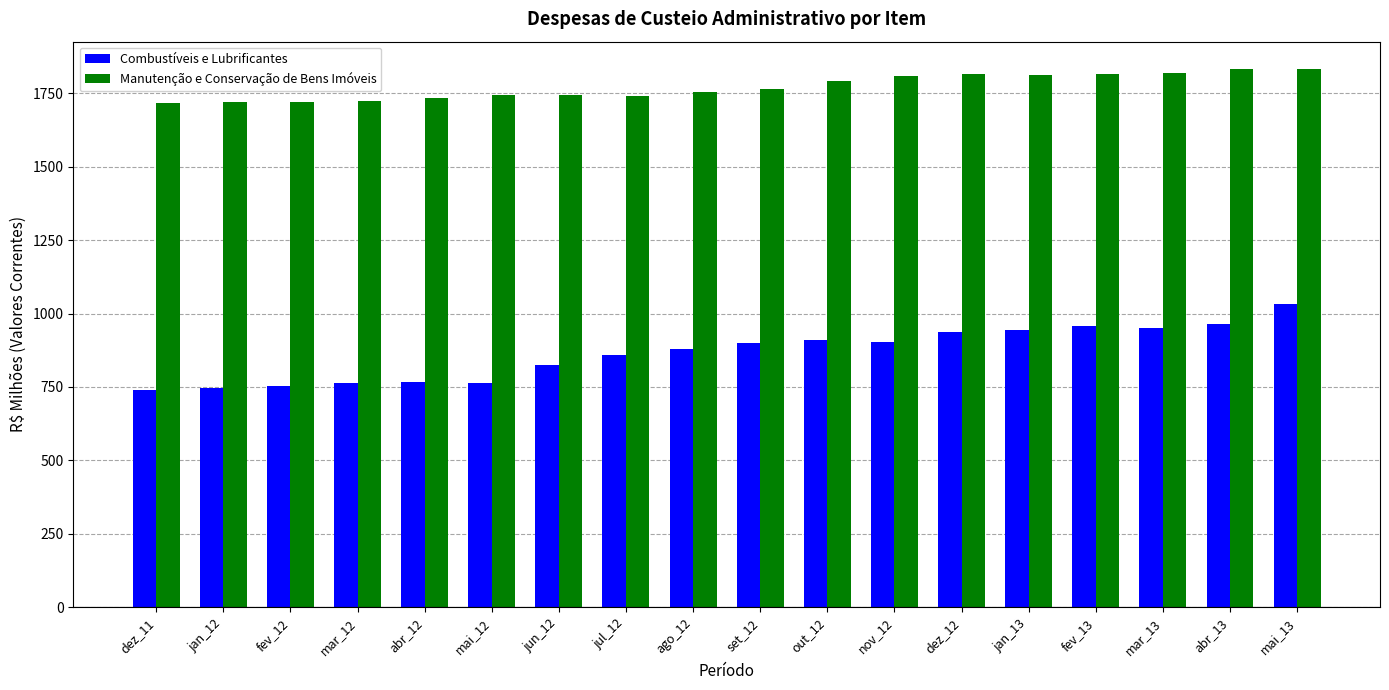

What is the greatest value displayed?

1834.6